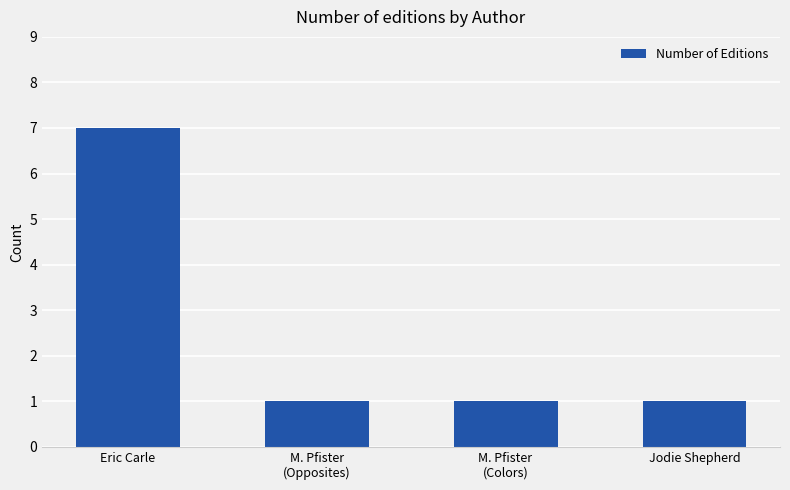

Which label corresponds to the largest value in the chart?

Eric Carle